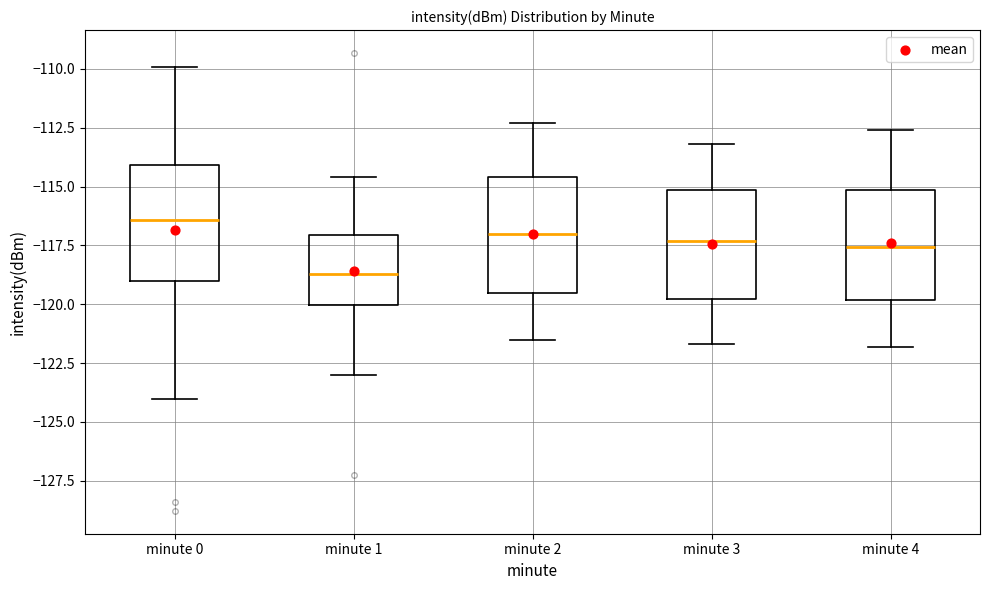

Where does the median line of the box for minute 0 sit on the y-axis? The values are not printed on the chart, so give them approximately, as read against the axis.

-116.5